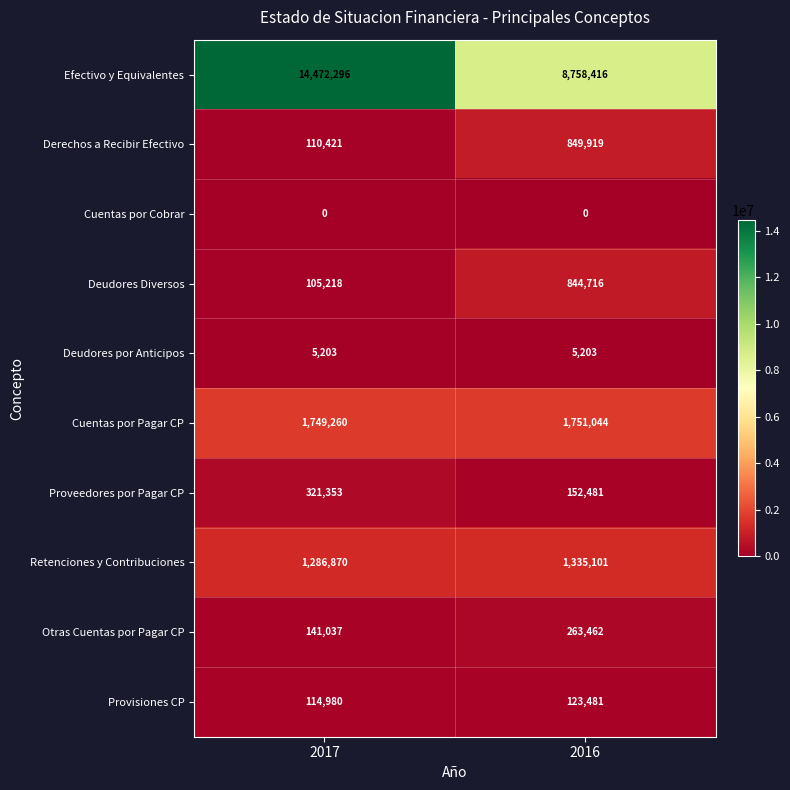

What is the difference between the highest and lowest values at 2017?

14472296